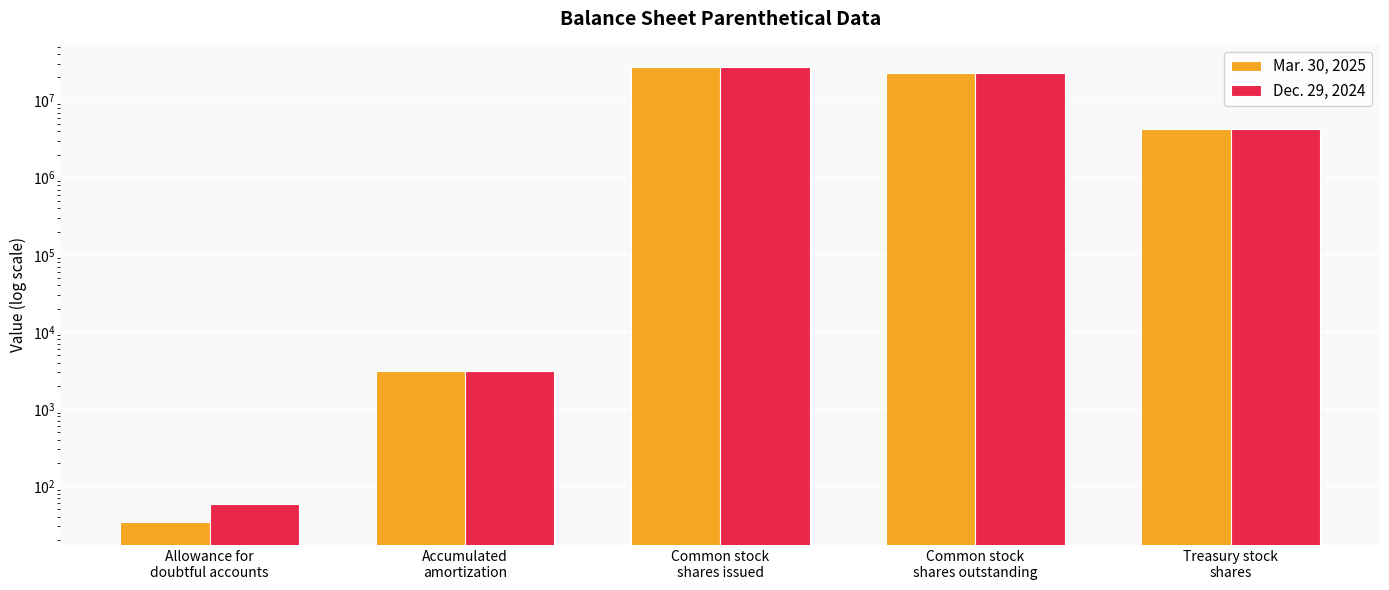

What is the sum of all Dec. 29, 2024 values?

54000946